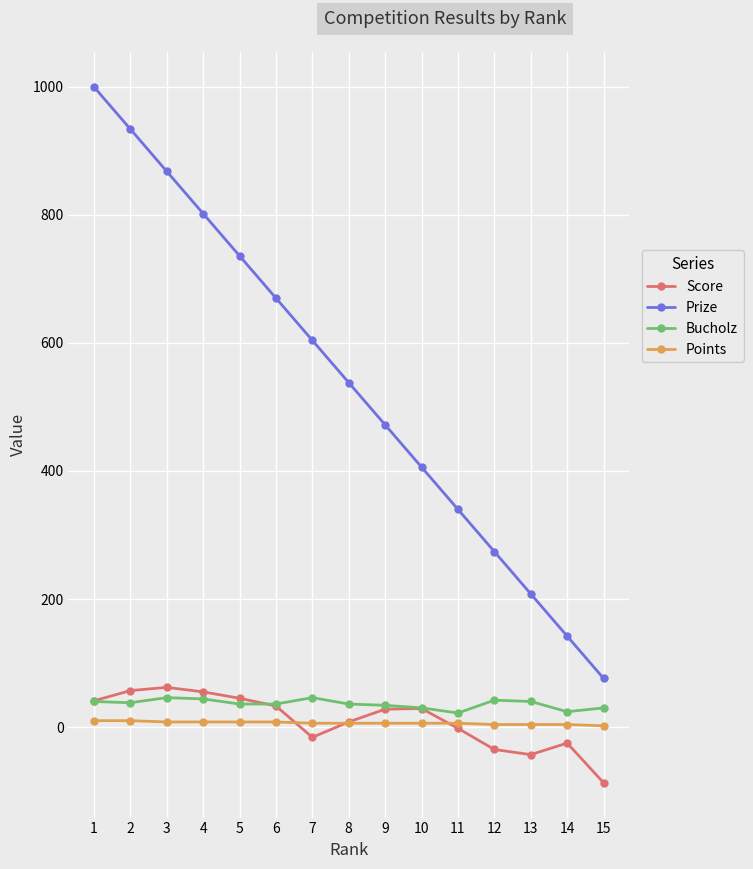

True or false: Points and Bucholz cross at least once.

False